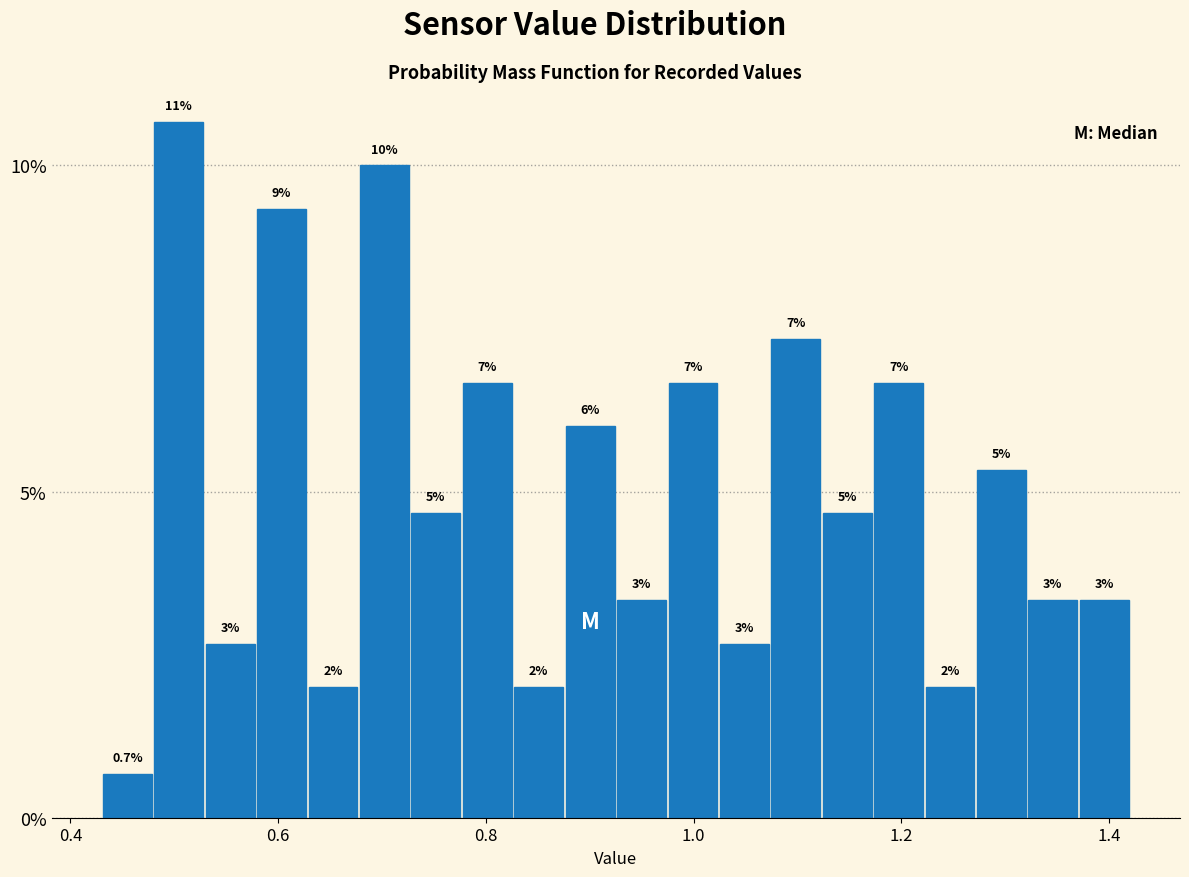

Read against the x-axis, roughly where is the centre of the tallest bar?

0.50